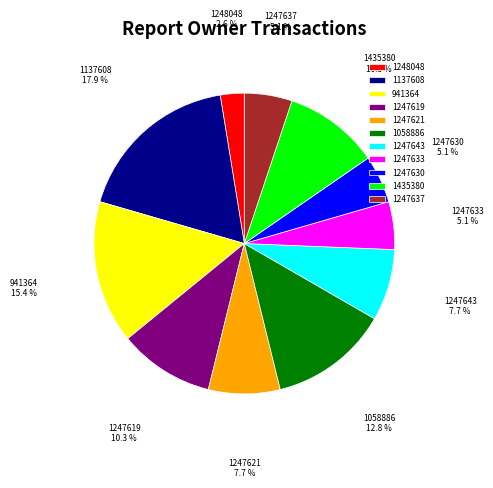

Approximately how many times larger is the value at 1247621 compared to 1247630?

1.5